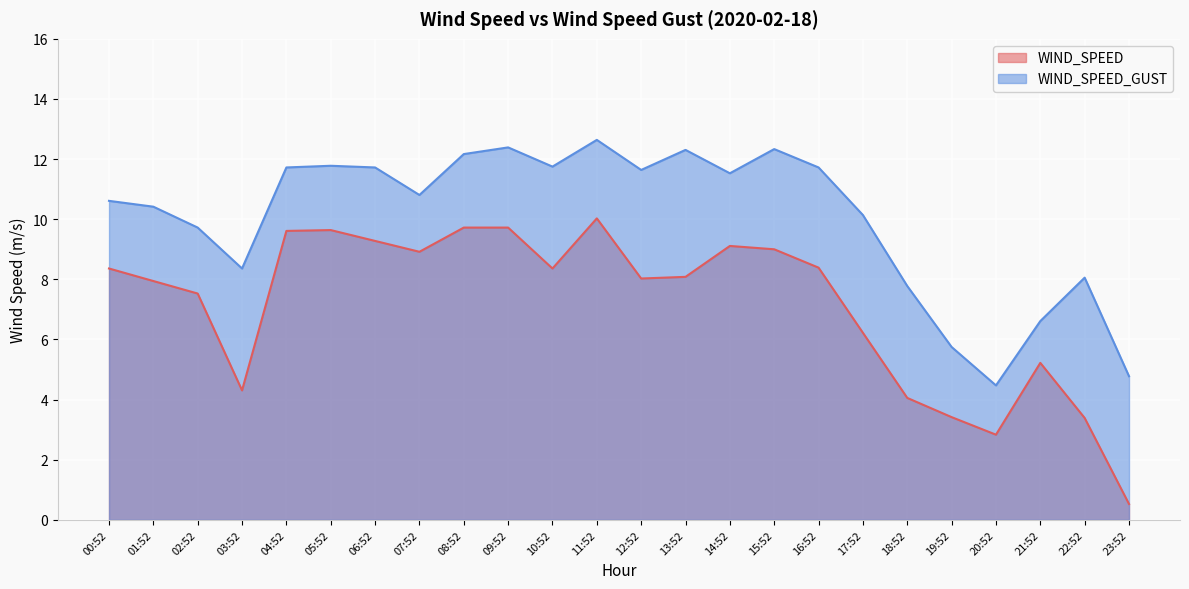

At which label does WIND_SPEED_GUST first exceed 11?

04:52